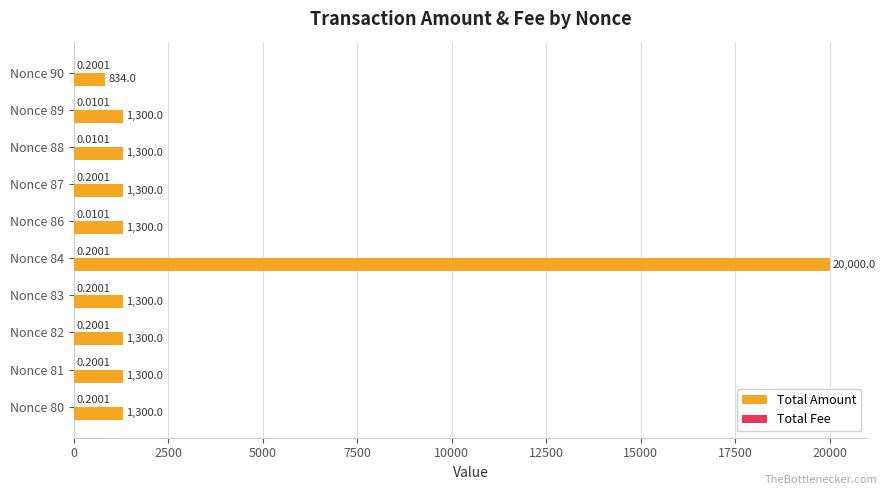

Which series has the largest total across all categories?

Total Amount